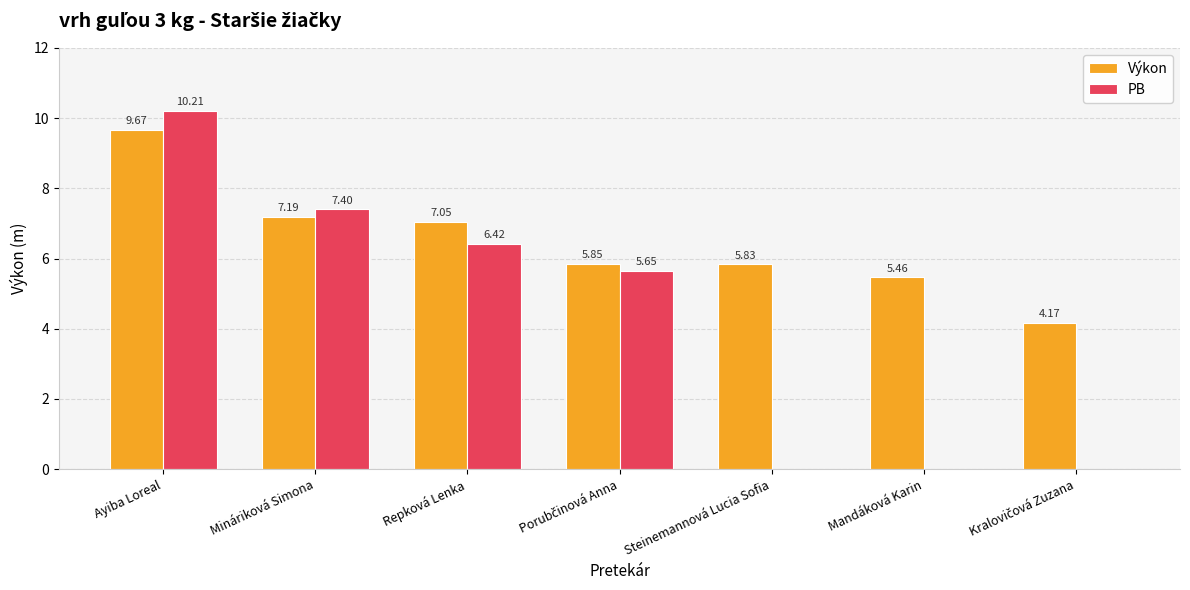

Which series has the largest range (max minus min)?

PB